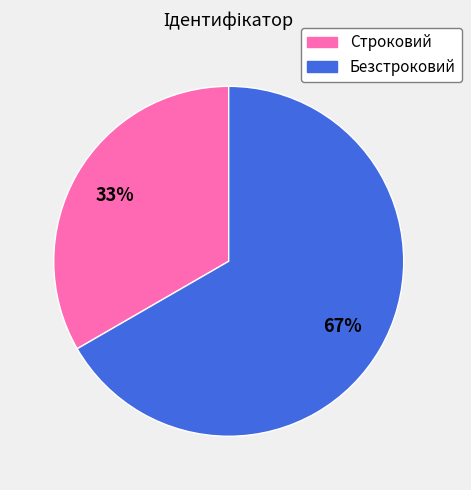

To the nearest percent, what is the average slice percentage?

50%